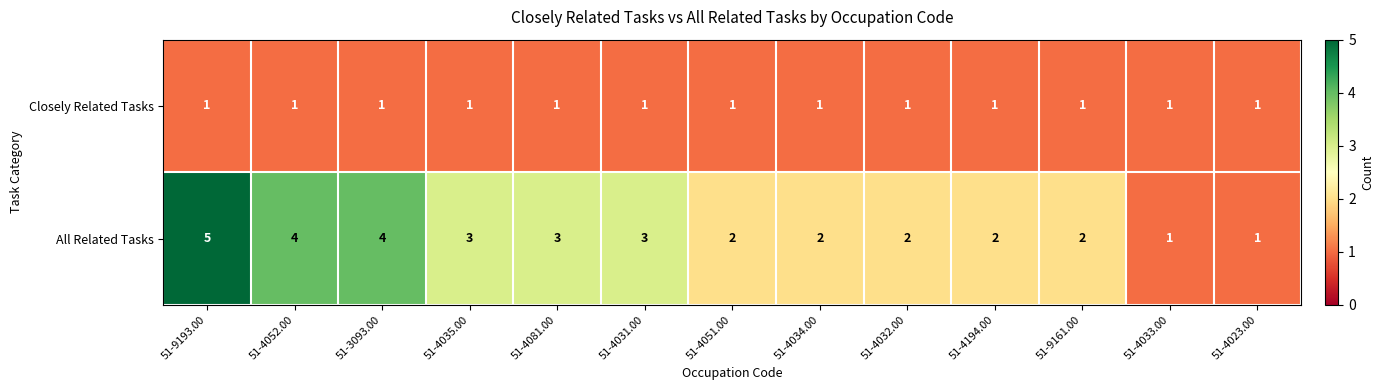

Read the All Related Tasks value at 51-3093.00.

4